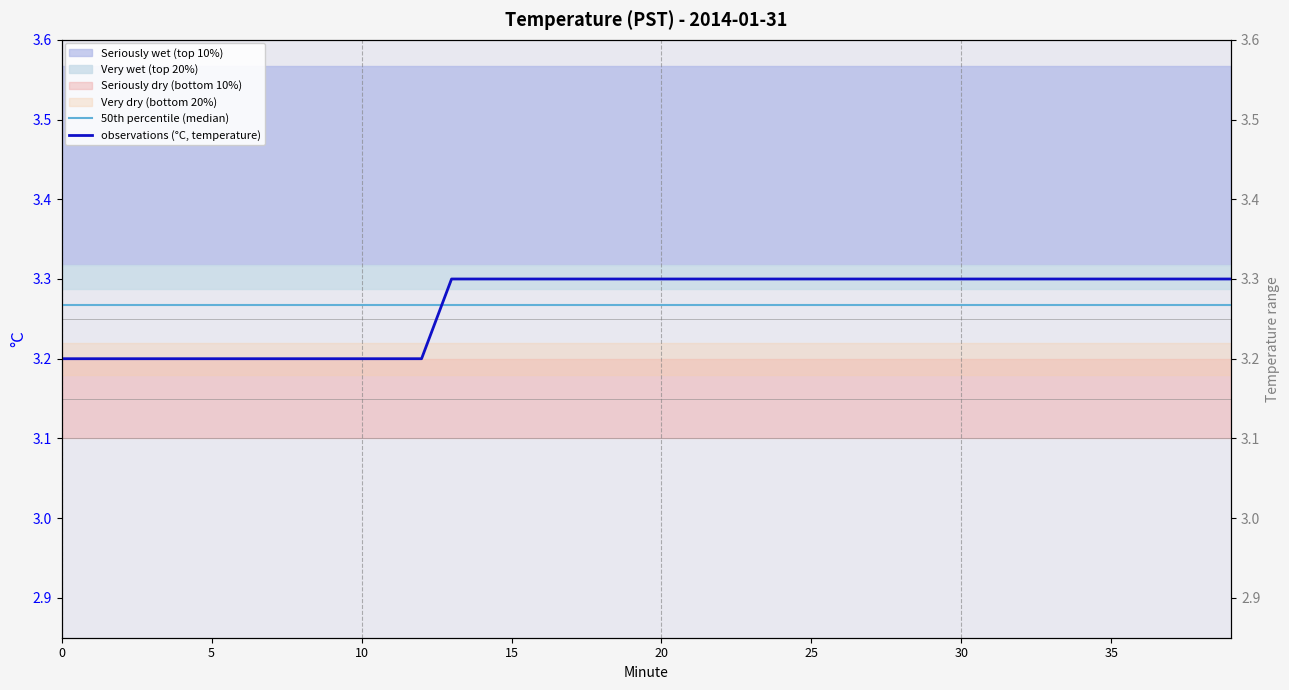

Rank the series at 27 from lowest to highest value.

50th percentile (median), observations (°C, temperature)